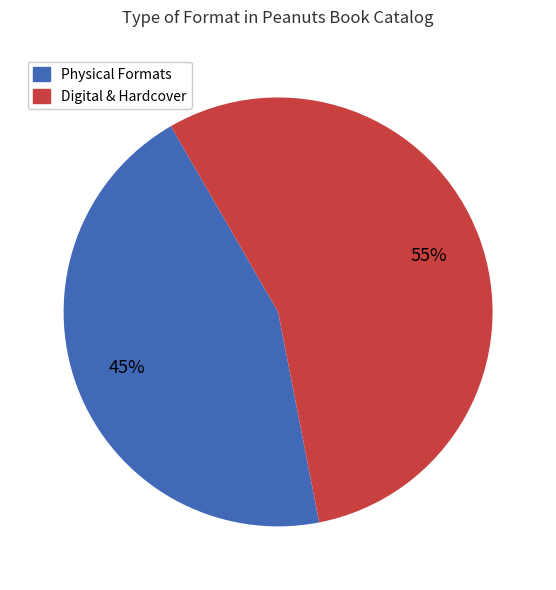

Do Digital & Hardcover and Physical Formats together represent more than half of the pie?

Yes